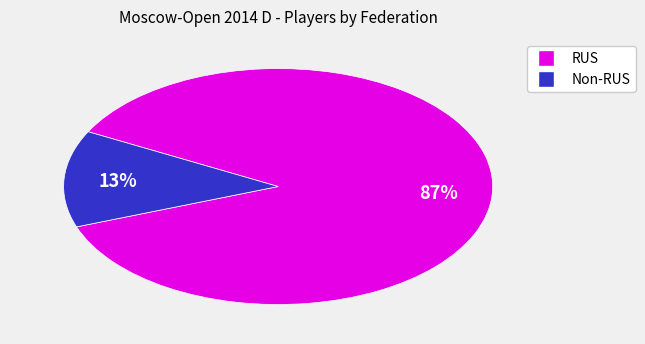

Is there any slice that represents more than half of the pie?

Yes